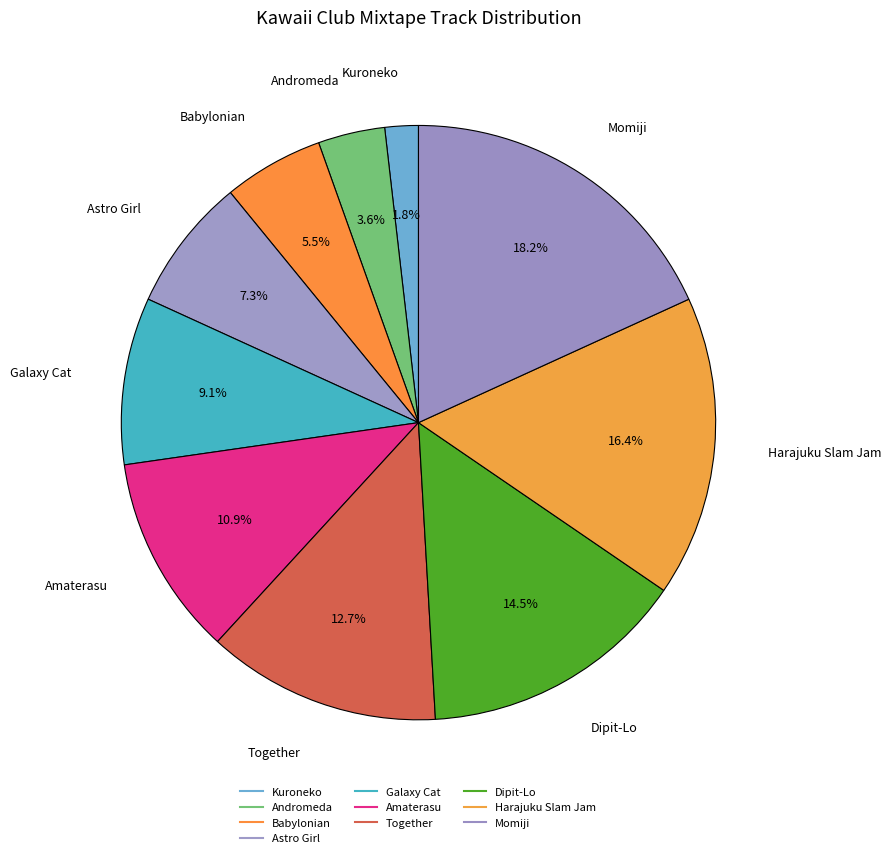

Is there any slice that represents more than half of the pie?

No